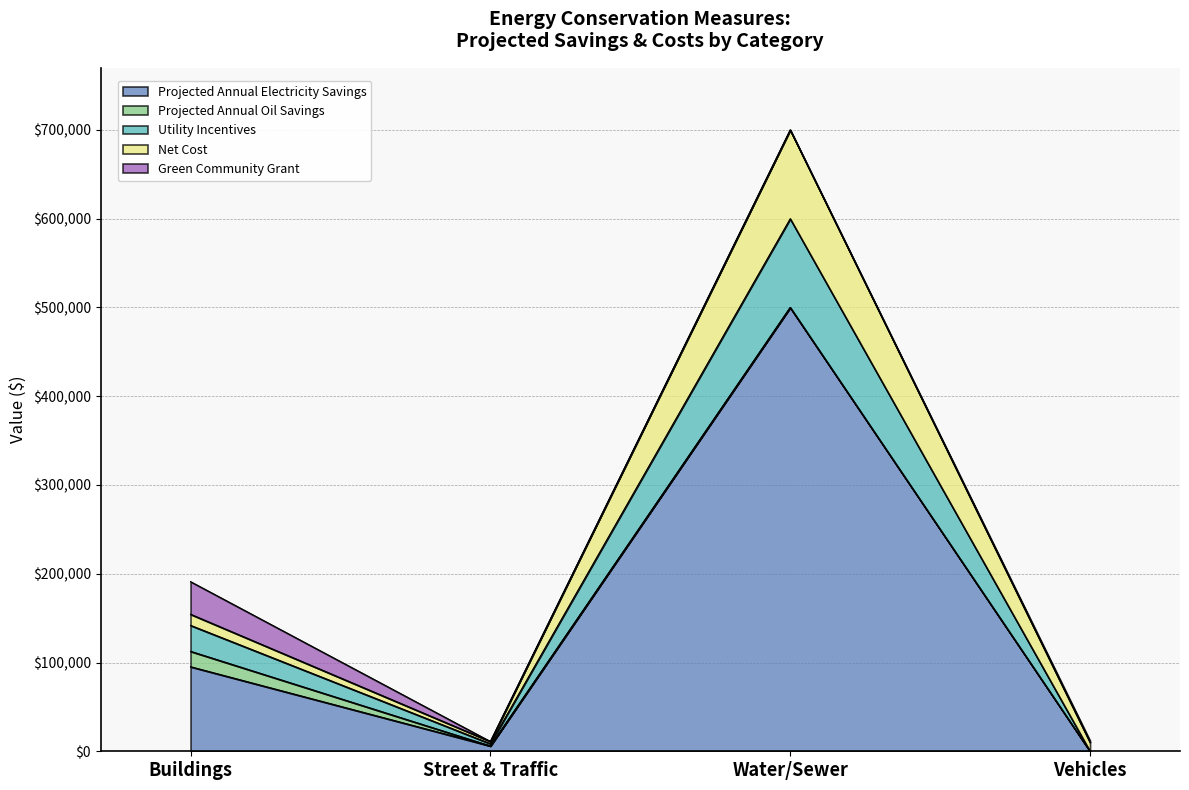

At which category is the sum across all series the highest?

Water/Sewer